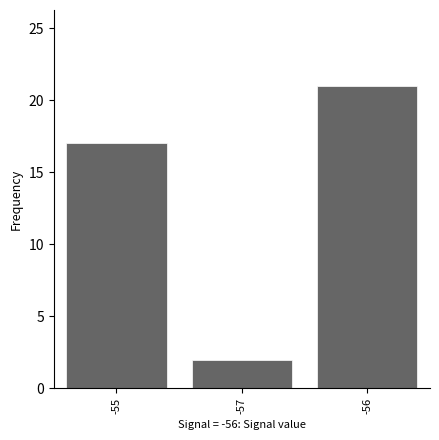

Reading left to right, list all the values displayed in this chart.

-55=17	-57=2	-56=21